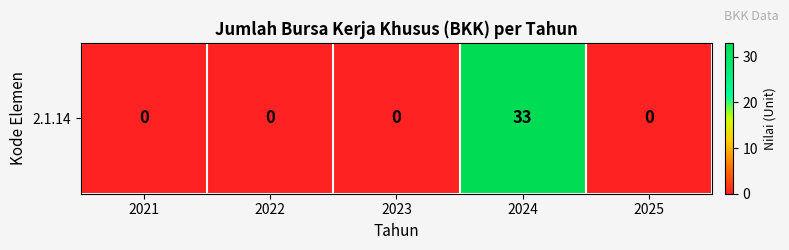

The chart shows a value of 0 at 2021. True or false?

True